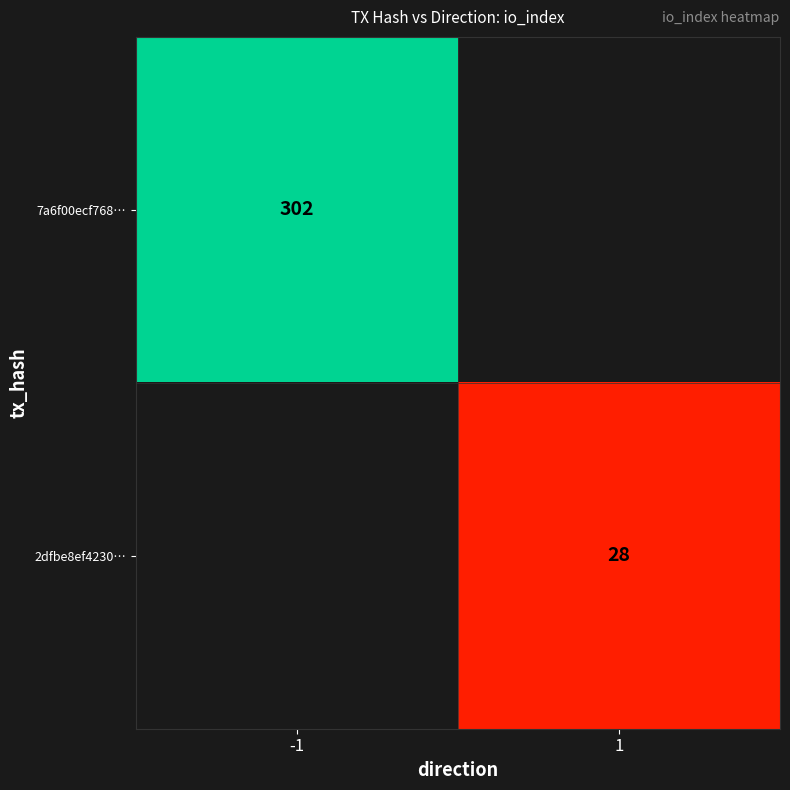

Is it true that 2dfbe8ef4230… equals 28 at 1?

True